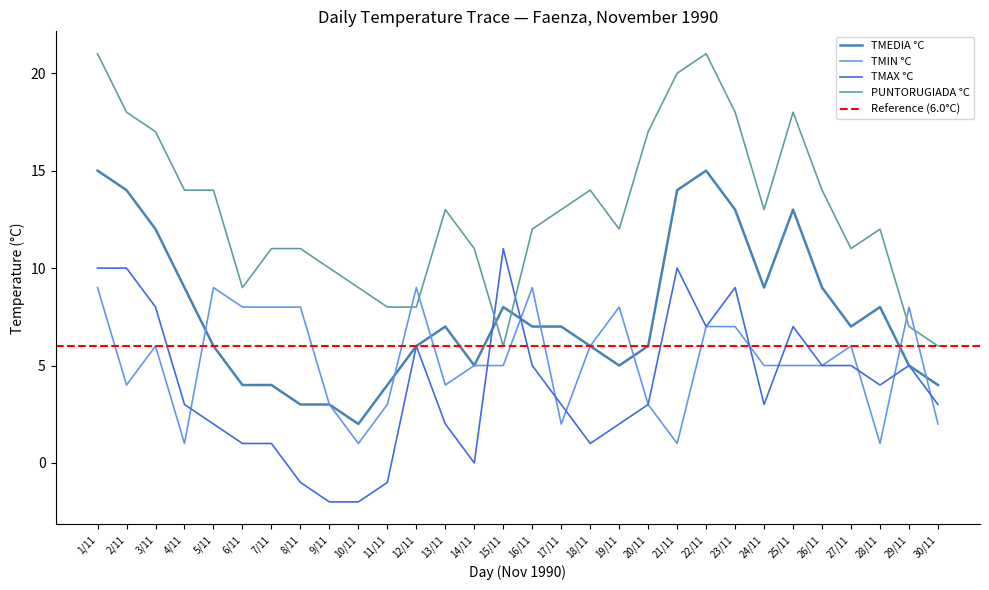

Which series ends up on top after the final intersection of PUNTORUGIADA °C and TMAX °C?

PUNTORUGIADA °C